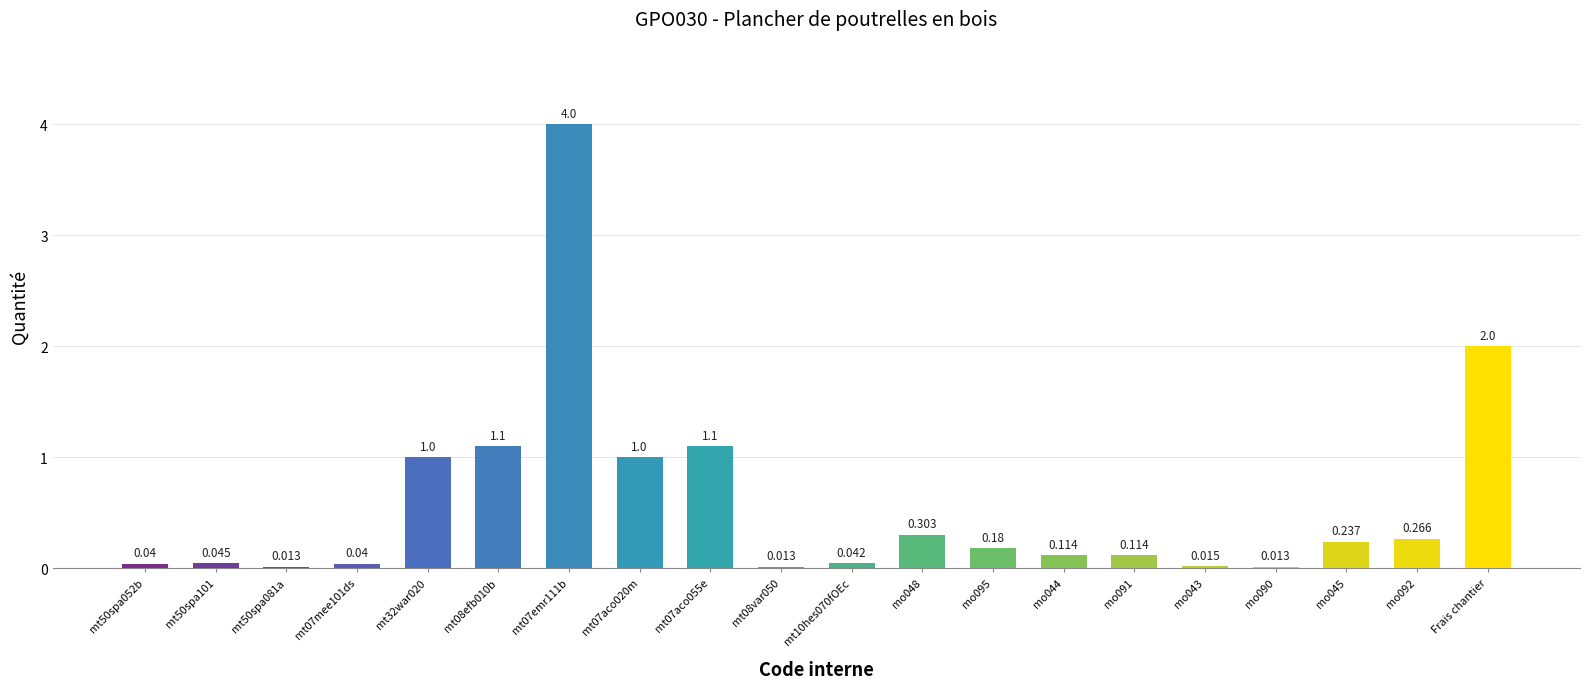

What is the change in value from mt08efb010b to mo095?

-0.9